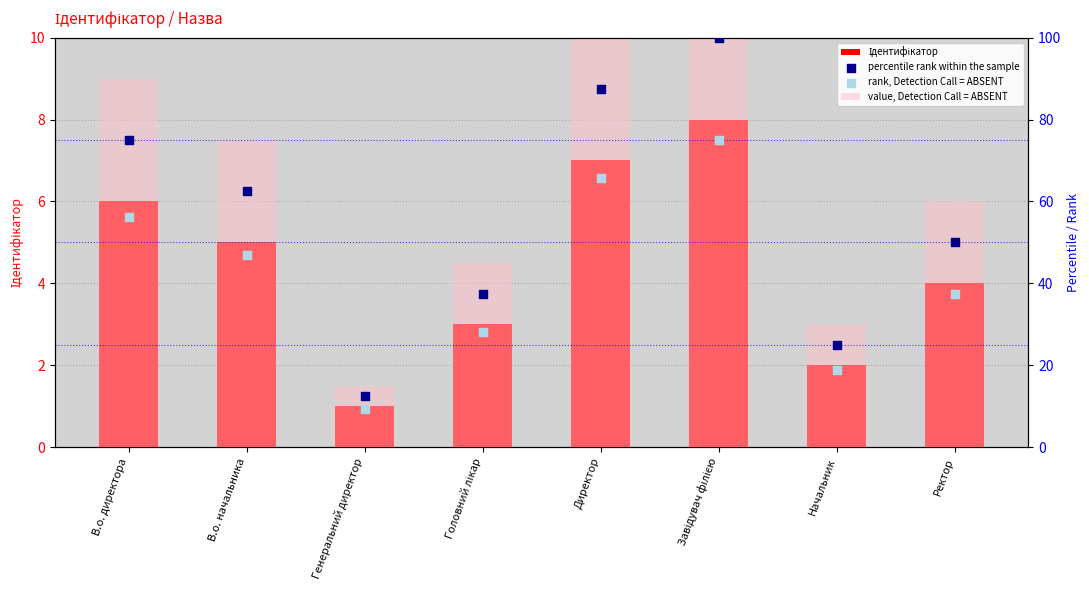

Is the value of value, Detection Call = ABSENT at Головний лікар greater than the value of Ідентифікатор at Завідувач філією?

Yes